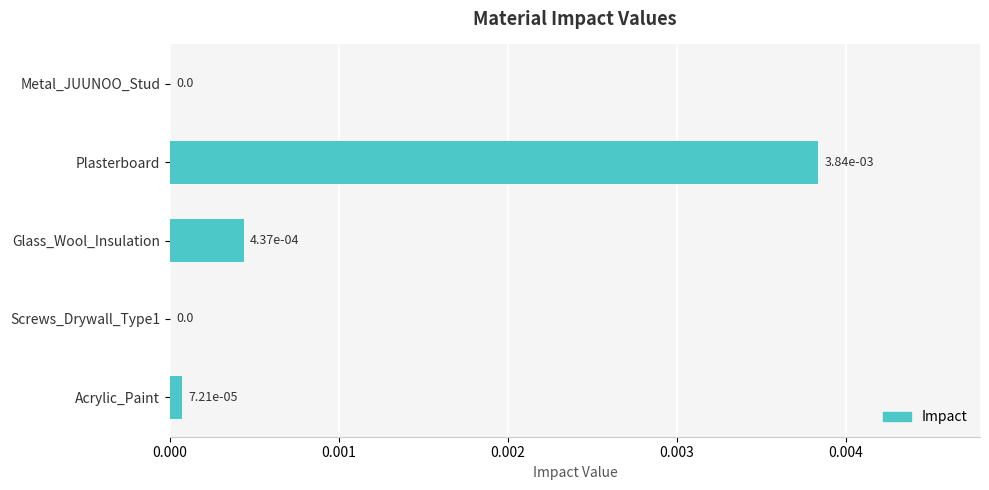

How many distinct data groups are displayed?

1